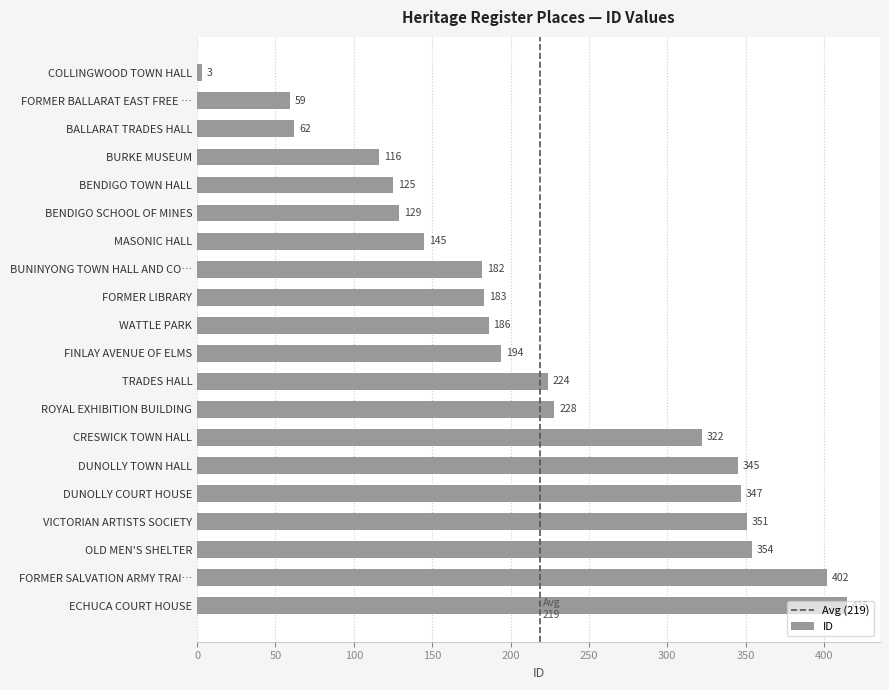

How many values are below 194?

10